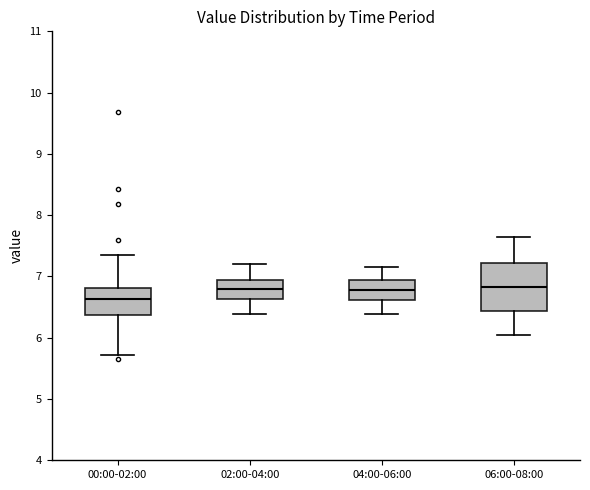

Reading left to right, transcribe this box plot: for each box, give where its median line is, the range the box spans, and where its two whiskers end, as read against the y-axis. The values are not printed on the chart, so give them approximately, as read against the axis.

00:00-02:00: median 6.6, box 6.4 to 6.8, whiskers 5.7 to 7.4
02:00-04:00: median 6.8, box 6.6 to 6.9, whiskers 6.4 to 7.2
04:00-06:00: median 6.8, box 6.6 to 6.9, whiskers 6.4 to 7.2
06:00-08:00: median 6.8, box 6.4 to 7.2, whiskers 6.1 to 7.7